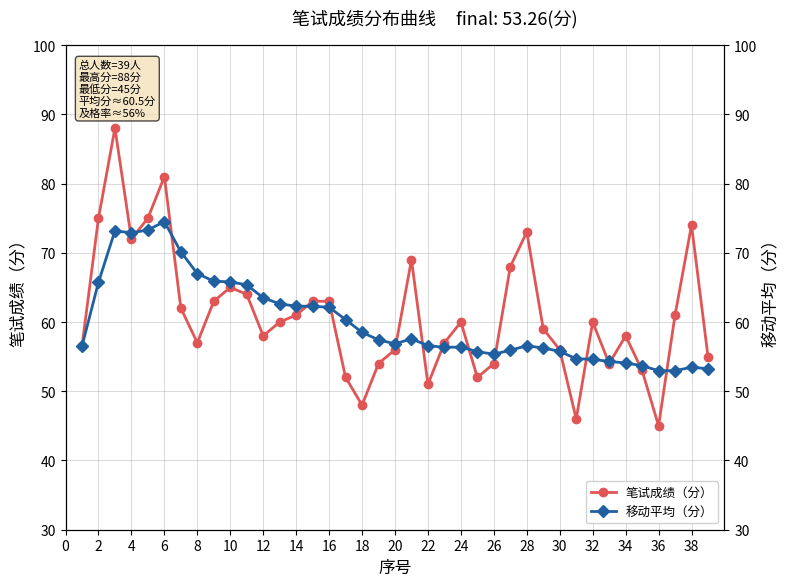

Which series has the largest range (max minus min)?

笔试成绩（分）